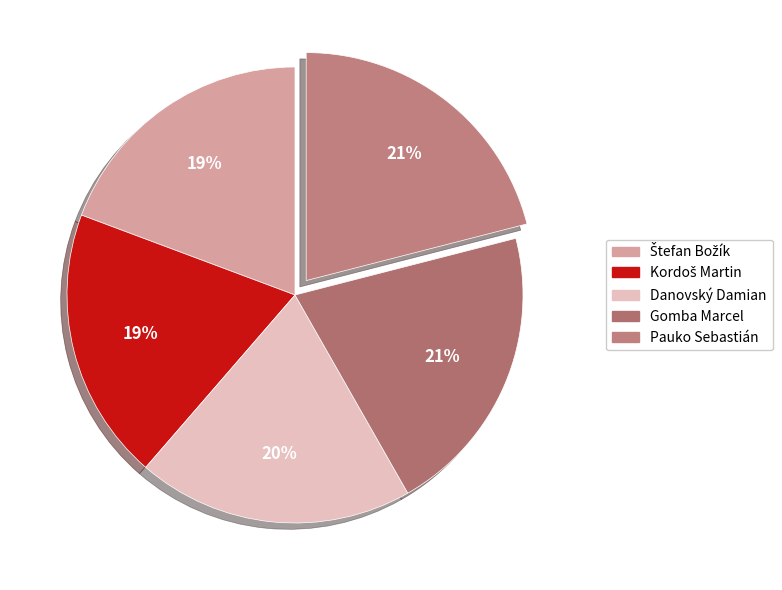

How many slices are in this pie chart?

5